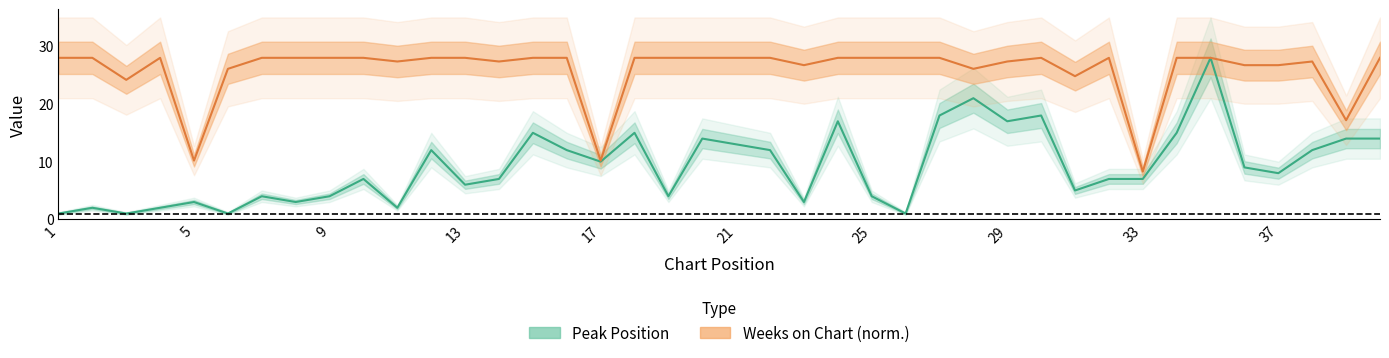

Reading right to left, what are all the values shown in this chart?

Peak Position: 14.0	14.0	12.0	8.0	9.0	28.0	15.0	7.0	7.0	5.0	18.0	17.0	21.0	18.0	1.0	4.0	17.0	3.0	12.0	13.0	14.0	4.0	15.0	10.0	12.0	15.0	7.0	6.0	12.0	2.0	7.0	4.0	3.0	4.0	1.0	3.0	2.0	1.0	2.0	1.0
Weeks on Chart: 28.0	17.2	27.4	26.7	26.7	28.0	28.0	8.3	28.0	24.8	28.0	27.4	26.1	28.0	28.0	28.0	28.0	26.7	28.0	28.0	28.0	28.0	28.0	10.2	28.0	28.0	27.4	28.0	28.0	27.4	28.0	28.0	28.0	28.0	26.1	10.2	28.0	24.2	28.0	28.0